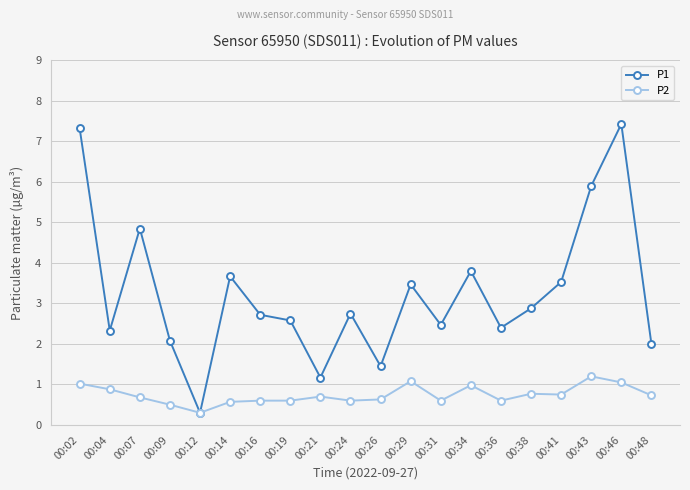

In P1, how many points are higher than both neighbors (excluding endpoints)?

6